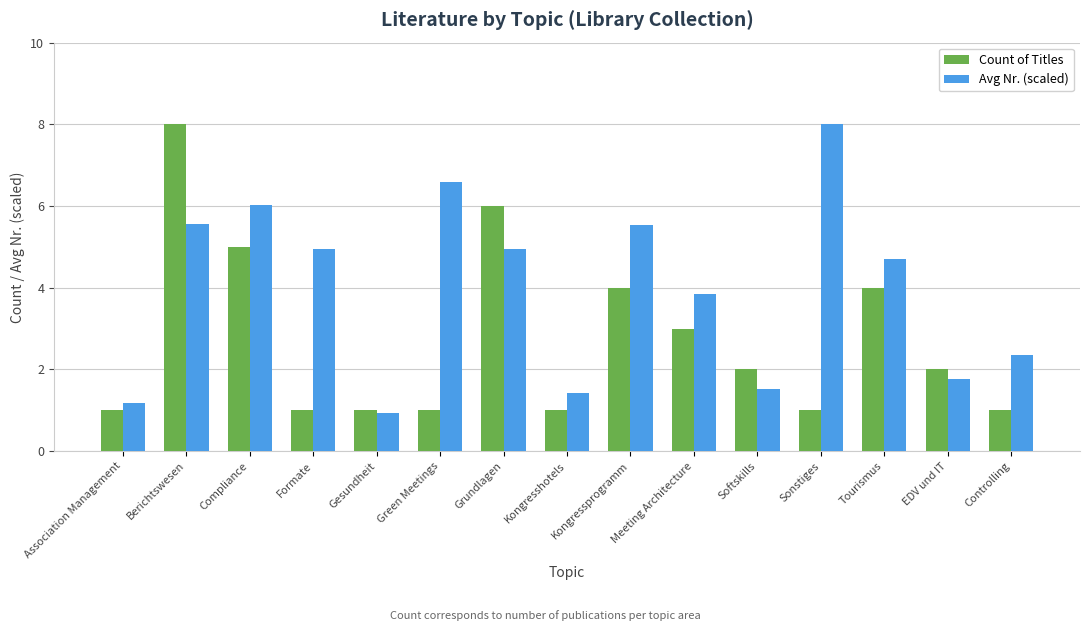

How many series are shown in this chart?

2